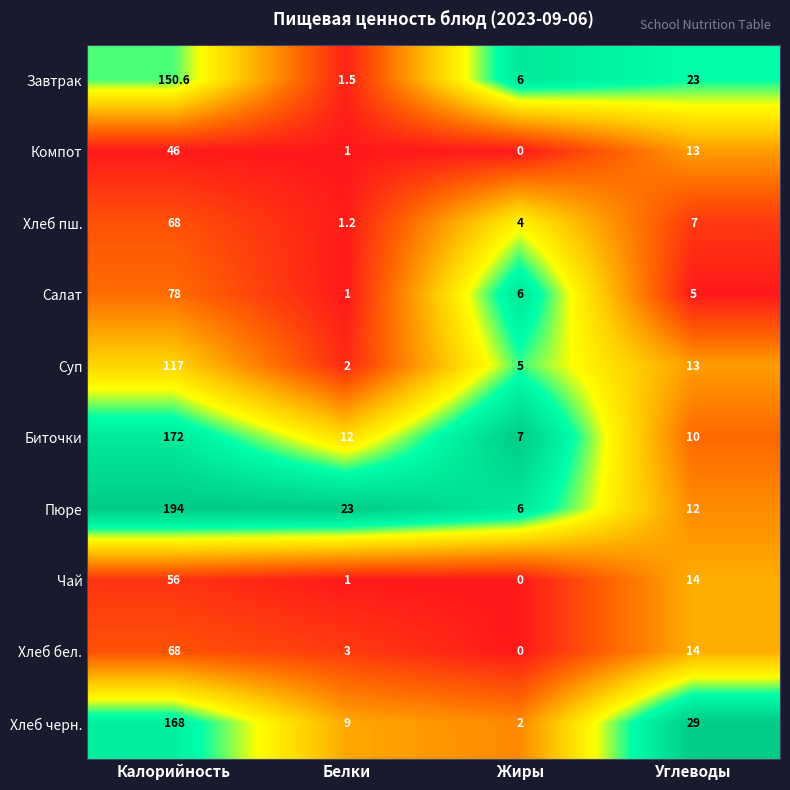

Between Калорийность and Жиры, which series saw the biggest shift?

Пюре